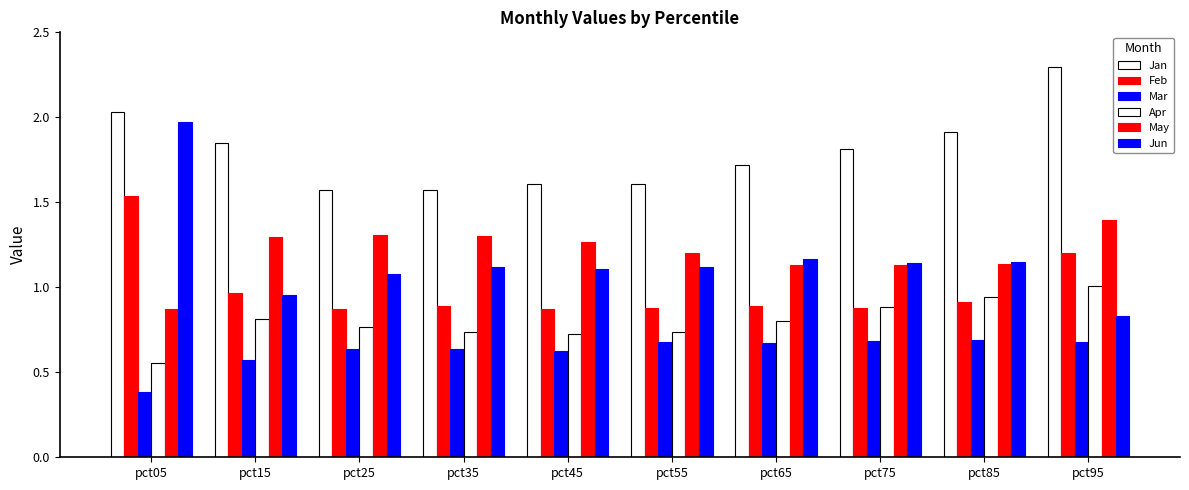

How many data points in May are less than 1?

1